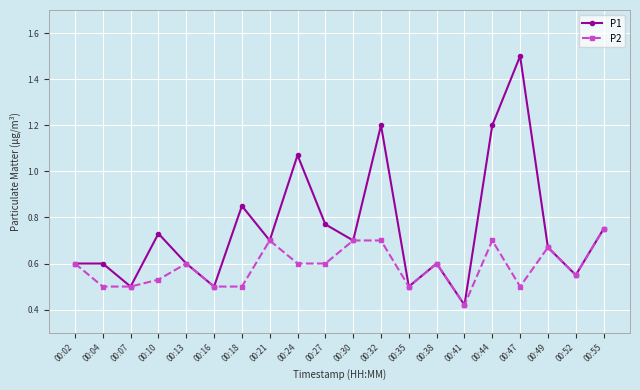

Which series has the widest spread of values?

P1